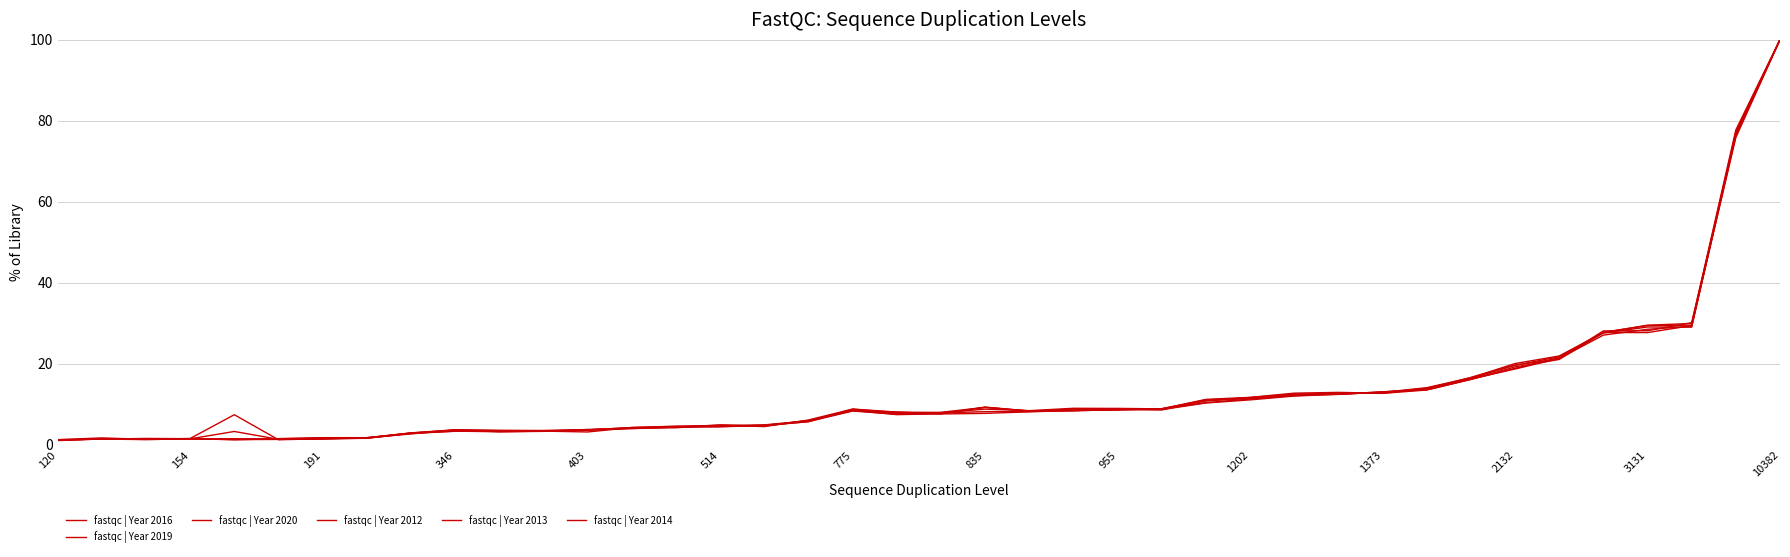

Which series has the largest range (max minus min)?

fastqc | Year 2012